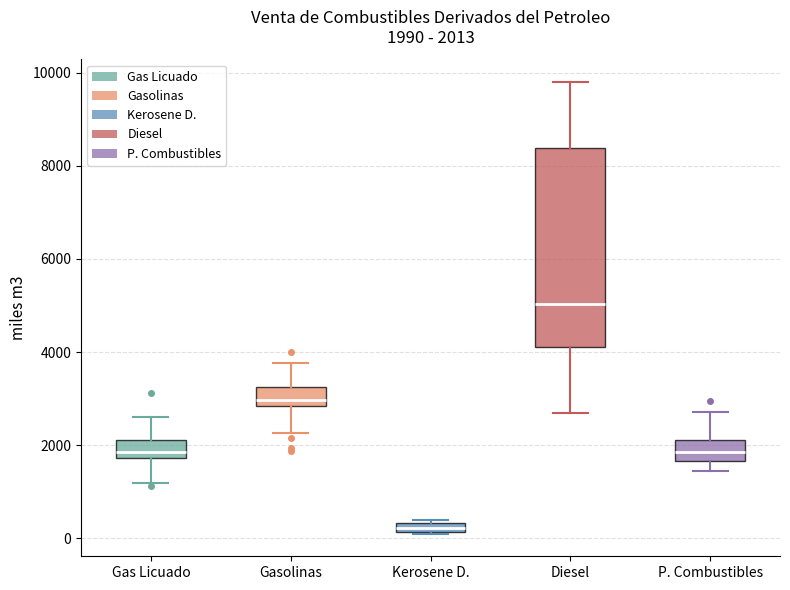

Which box has the lowest median line?

Kerosene D.